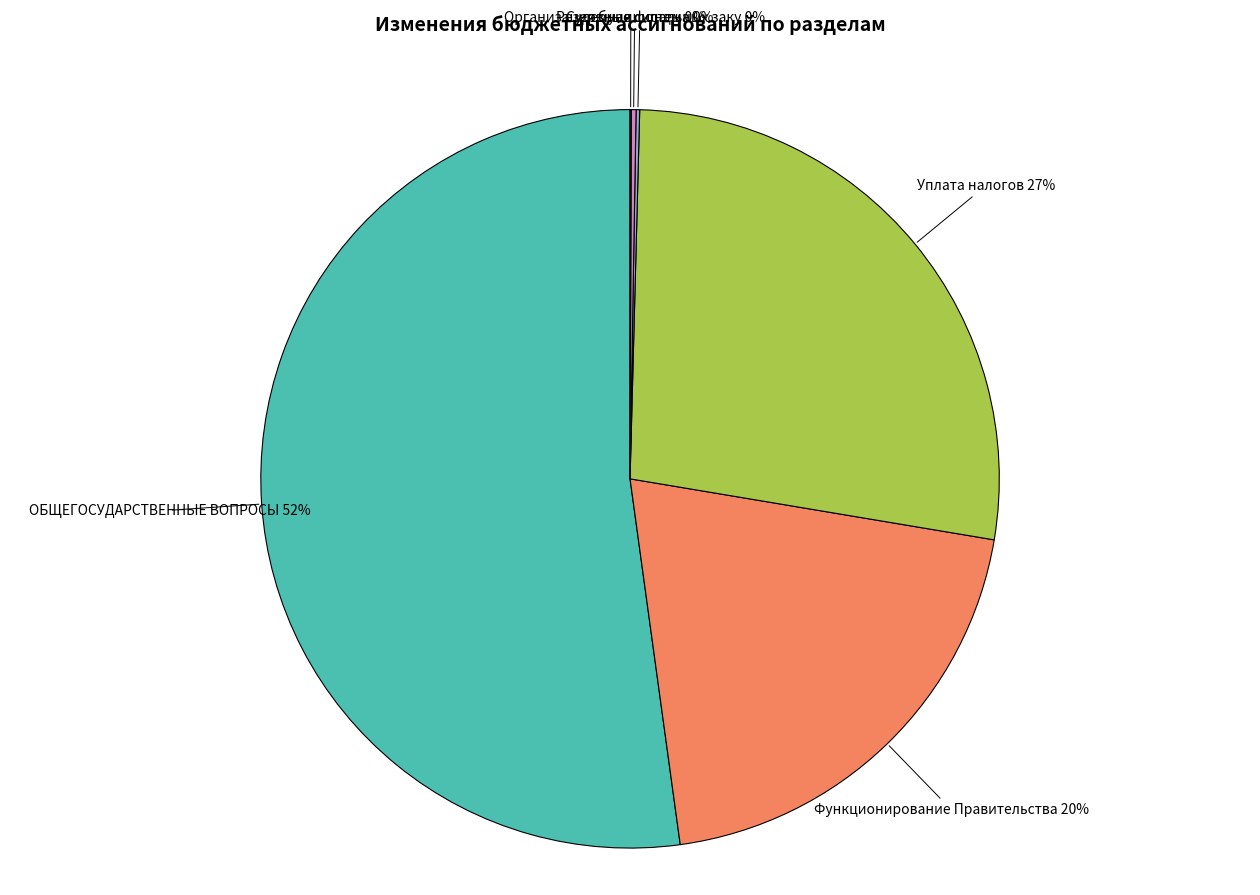

Rank the categories by value from lowest to highest.

Резервные фонды, Судебная система, Организация муниципальных закупок, Функционирование Правительства, Уплата налогов, ОБЩЕГОСУДАРСТВЕННЫЕ ВОПРОСЫ